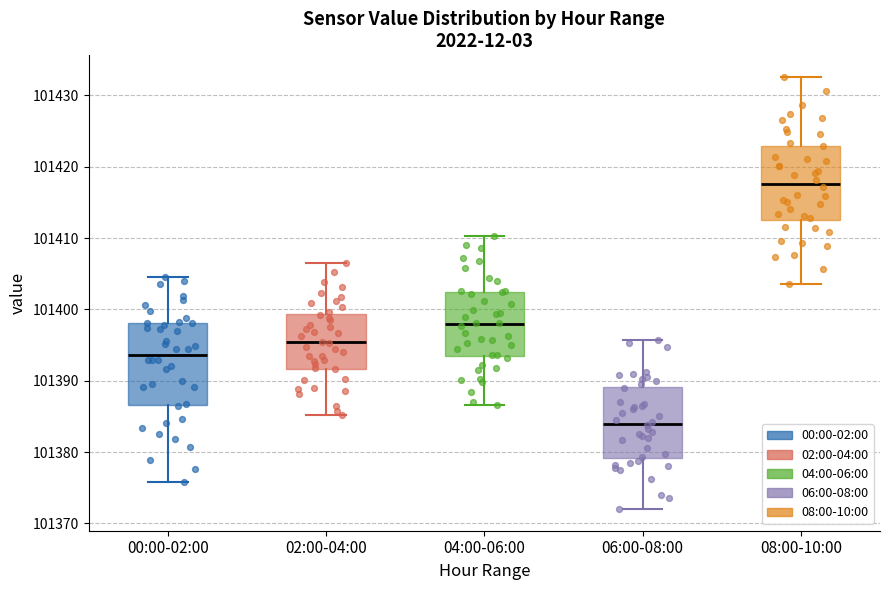

Where is the lower edge of the box for 00:00-02:00 on the y-axis? The values are not printed on the chart, so give them approximately, as read against the axis.

101387